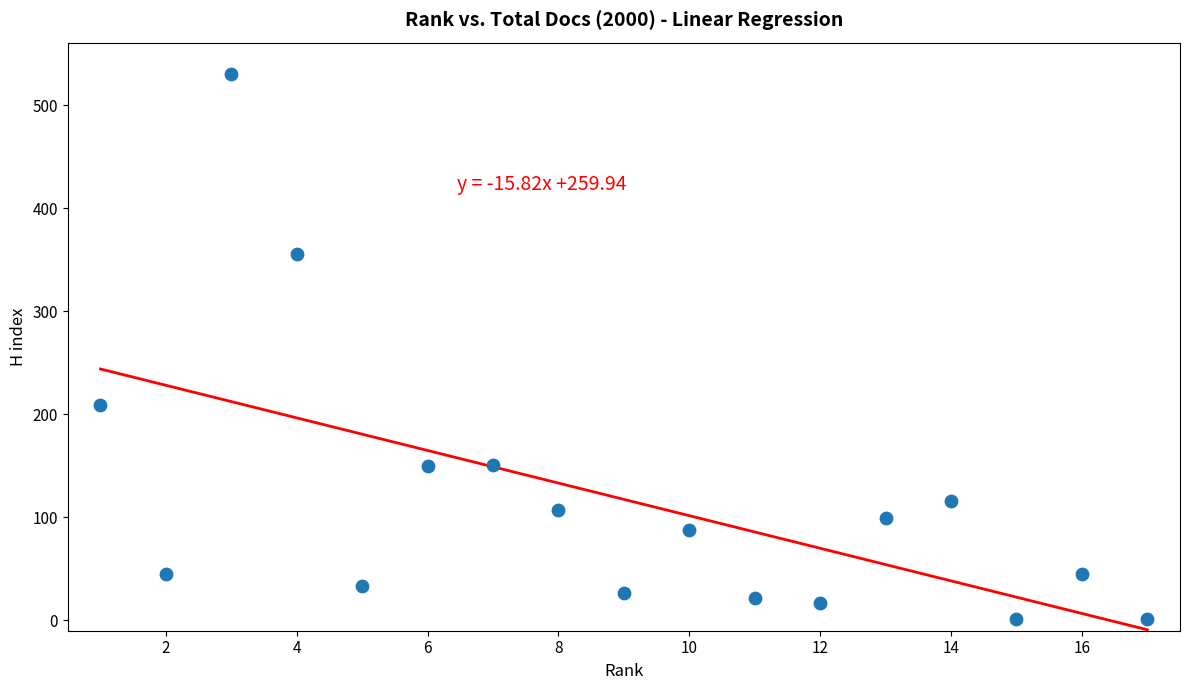

What is the range of Y values (max minus min)?

530